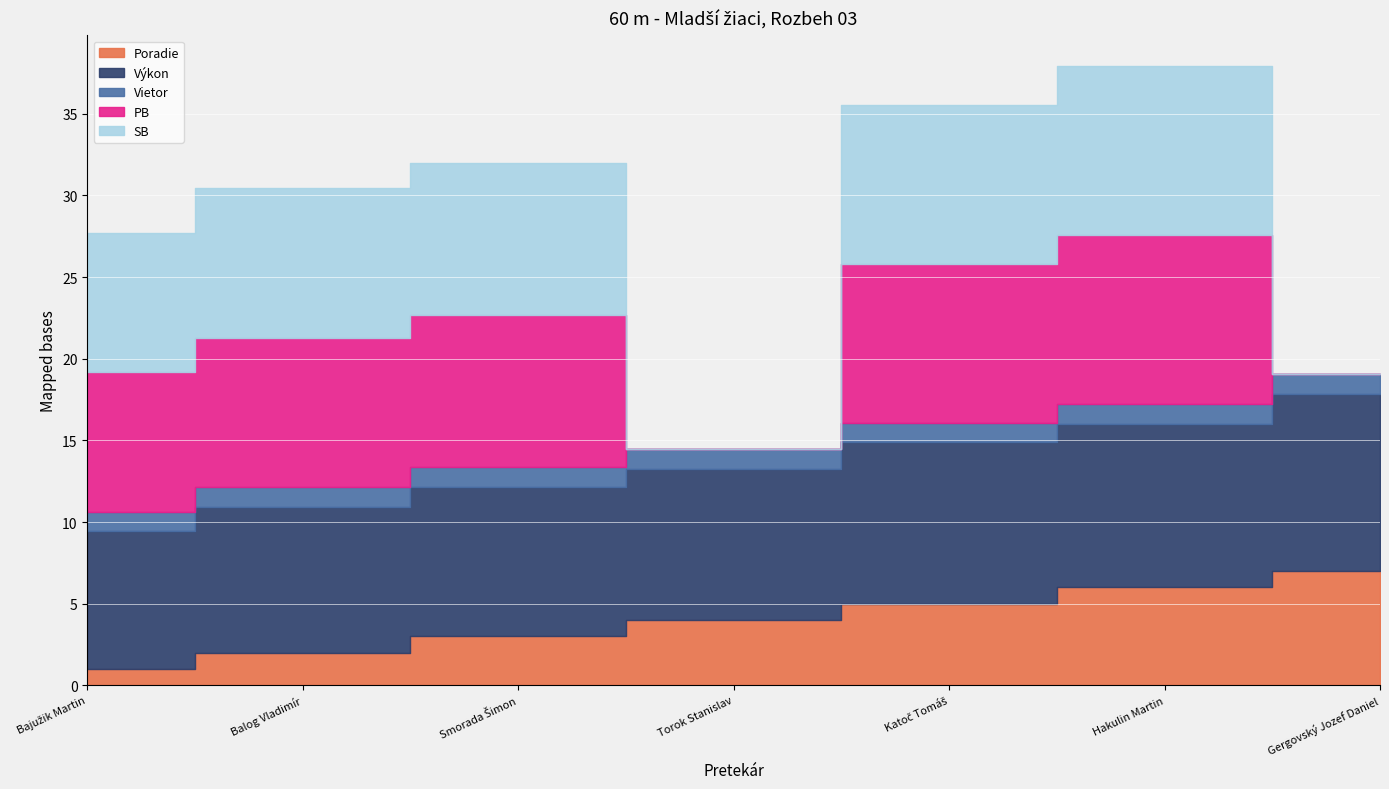

Which series has the widest spread of values?

PB